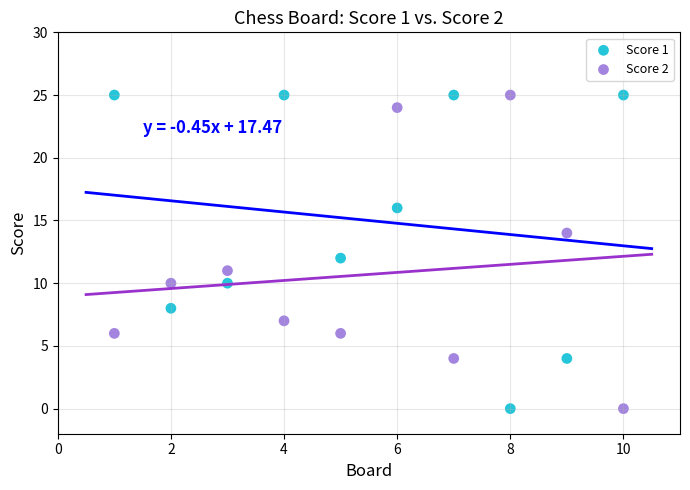

Across all data points, what is the range of X values (max minus min)?

9